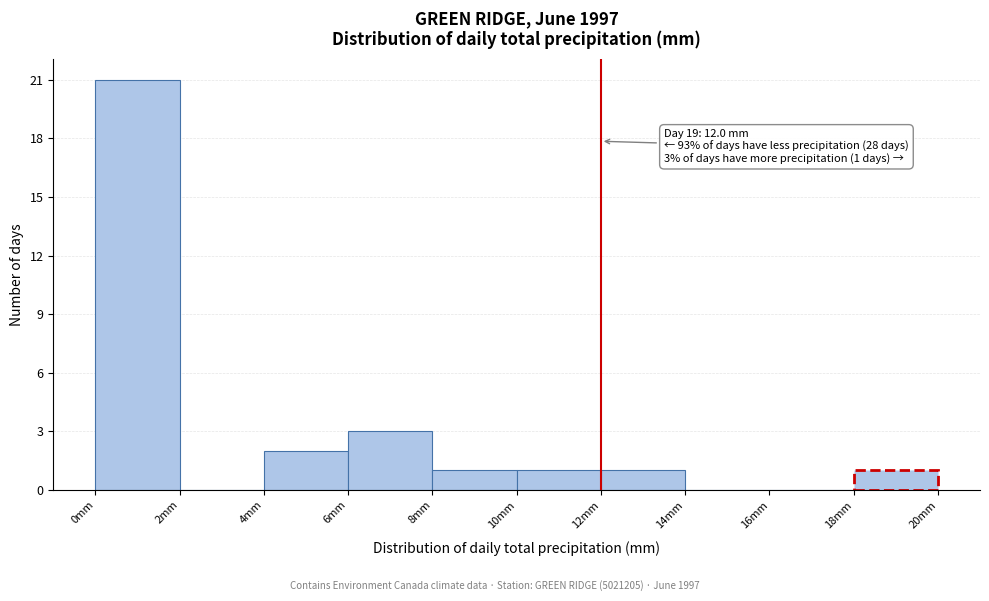

Over which range of the x-axis is the bar tallest?

0 to 2